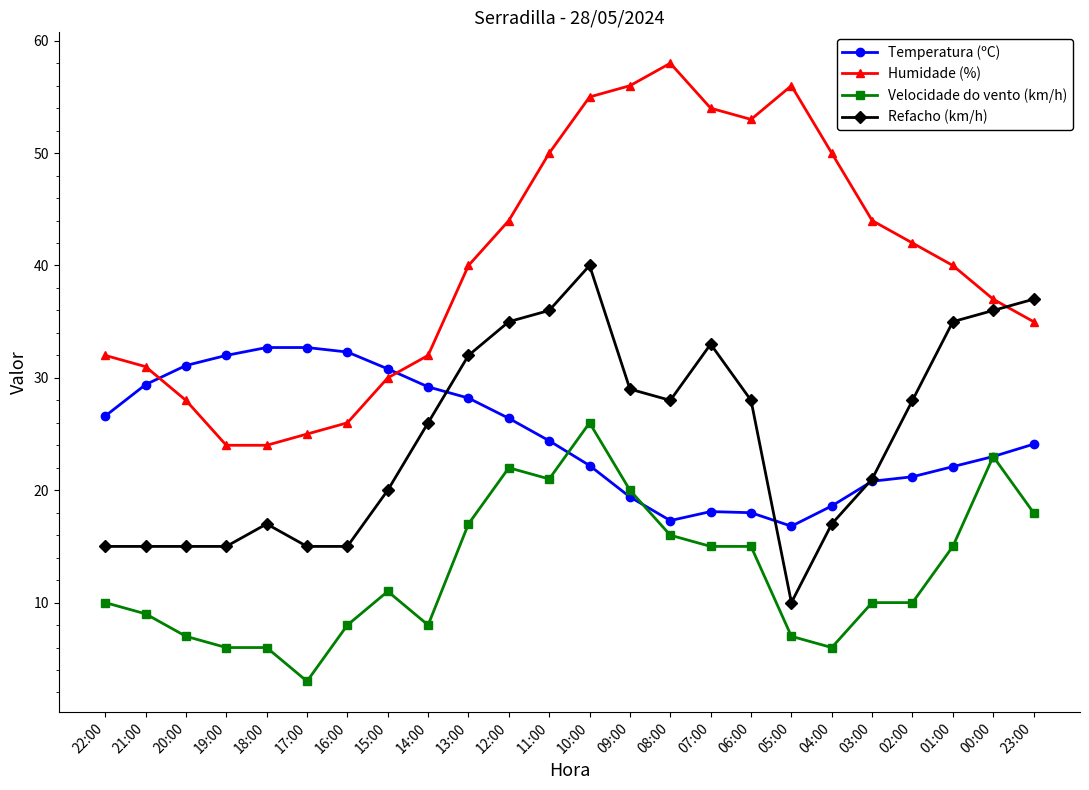

List the series in order of their peak value, highest first.

Humidade (%), Refacho (km/h), Temperatura (ºC), Velocidade do vento (km/h)